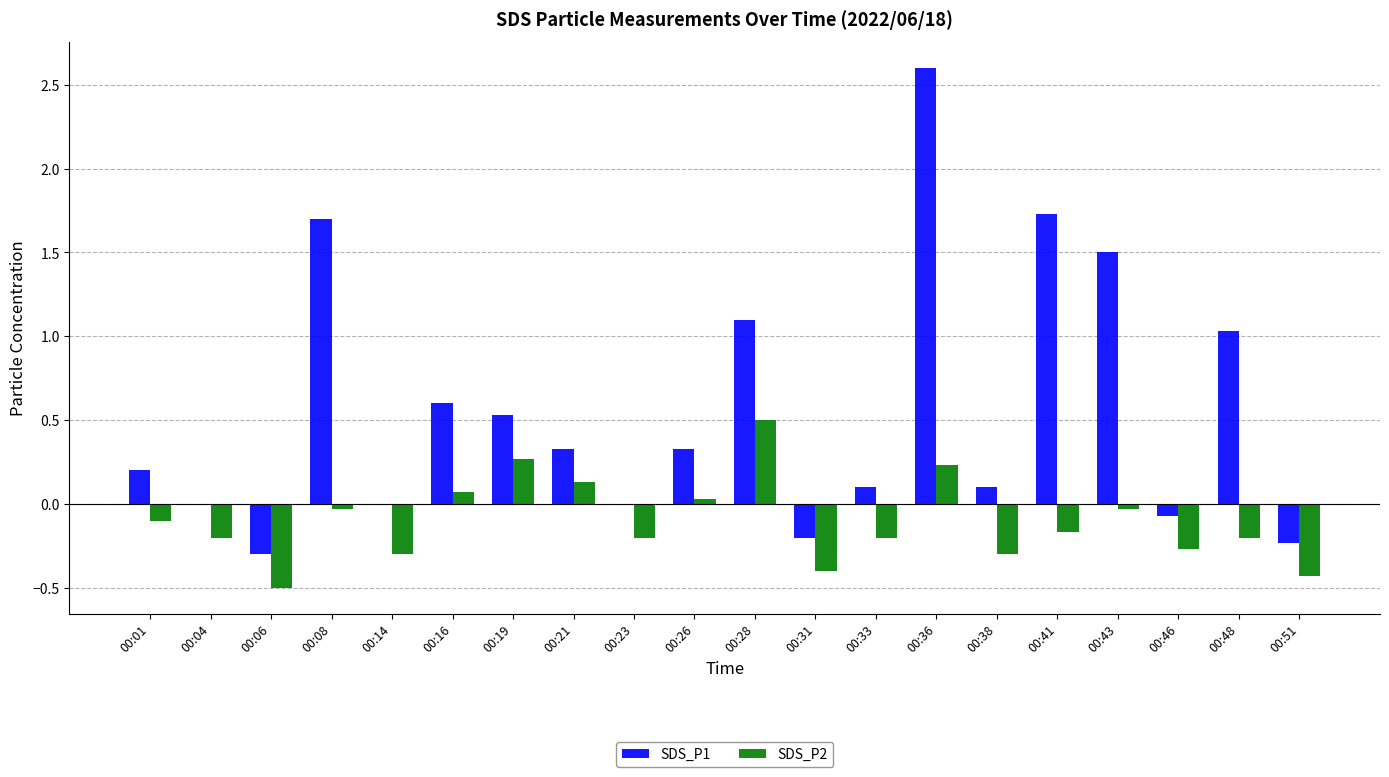

Are the bars grouped side by side (vs. stacked)?

Yes